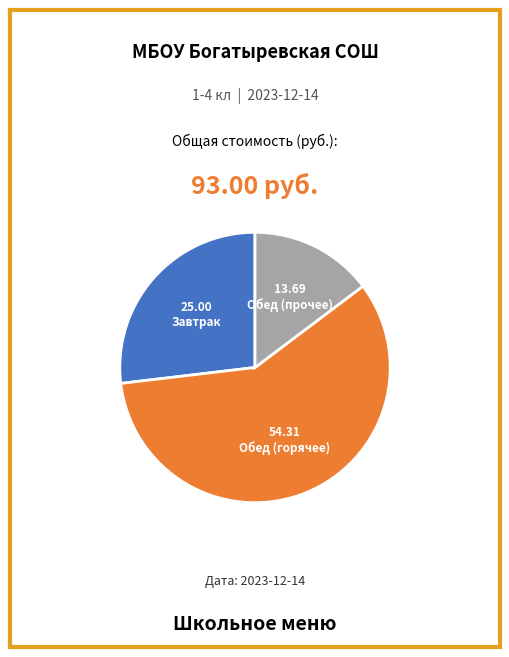

Rank the categories by value from lowest to highest.

Обед (прочее), Завтрак, Обед (горячее)